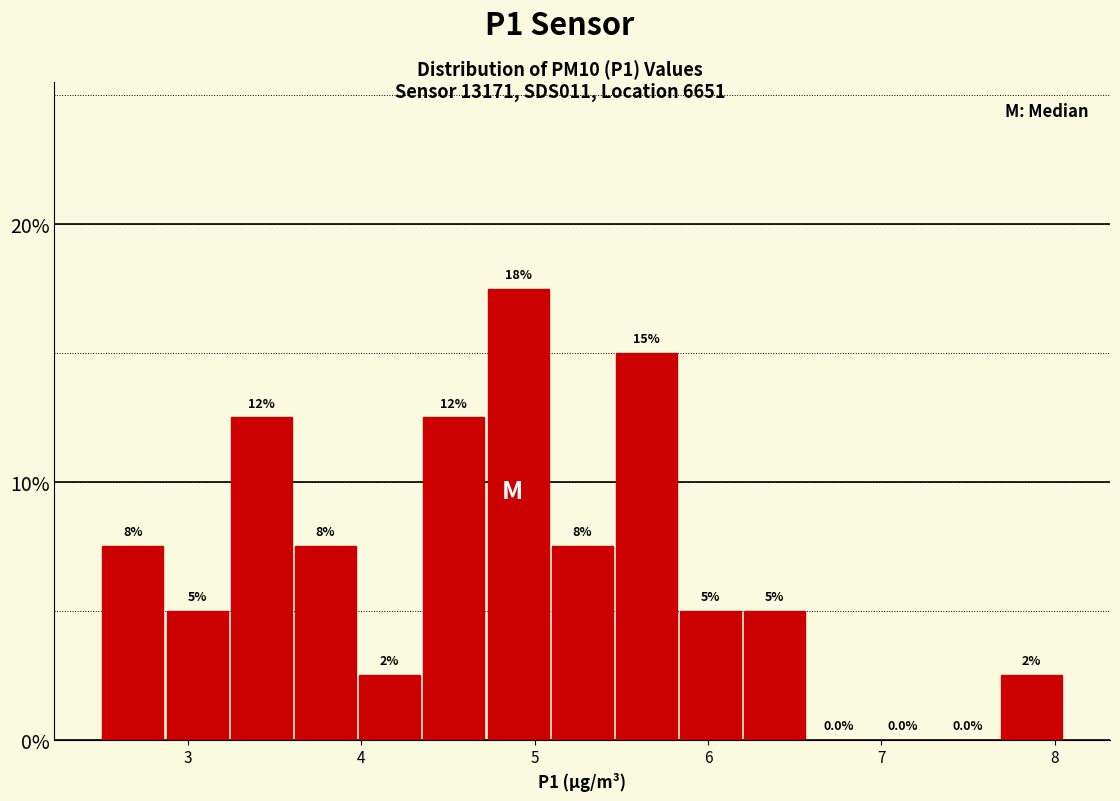

Around what value on the x-axis is the tallest bar? Give the approximate position of its centre, as read against the axis.

4.9